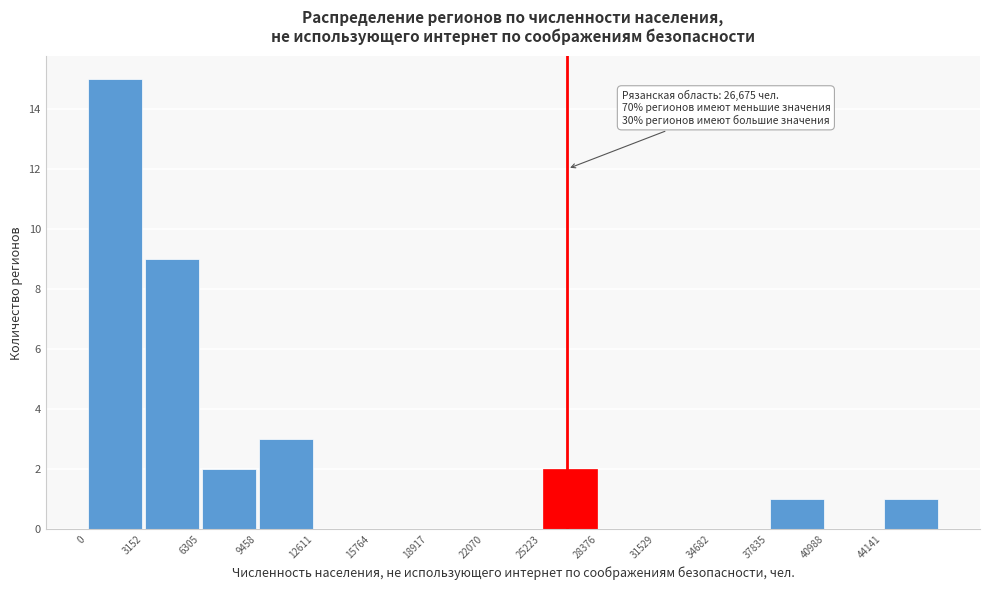

Which range on the x-axis has the tallest bar?

0 to 3000